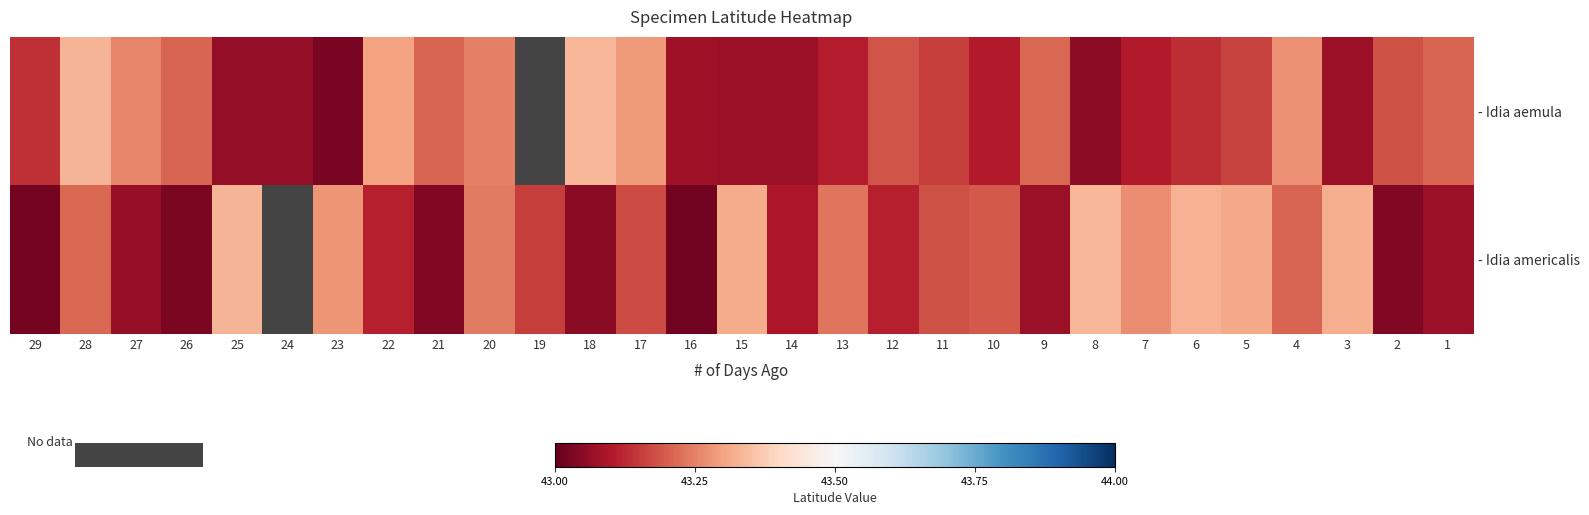

At which category is the sum across all series the highest?

28